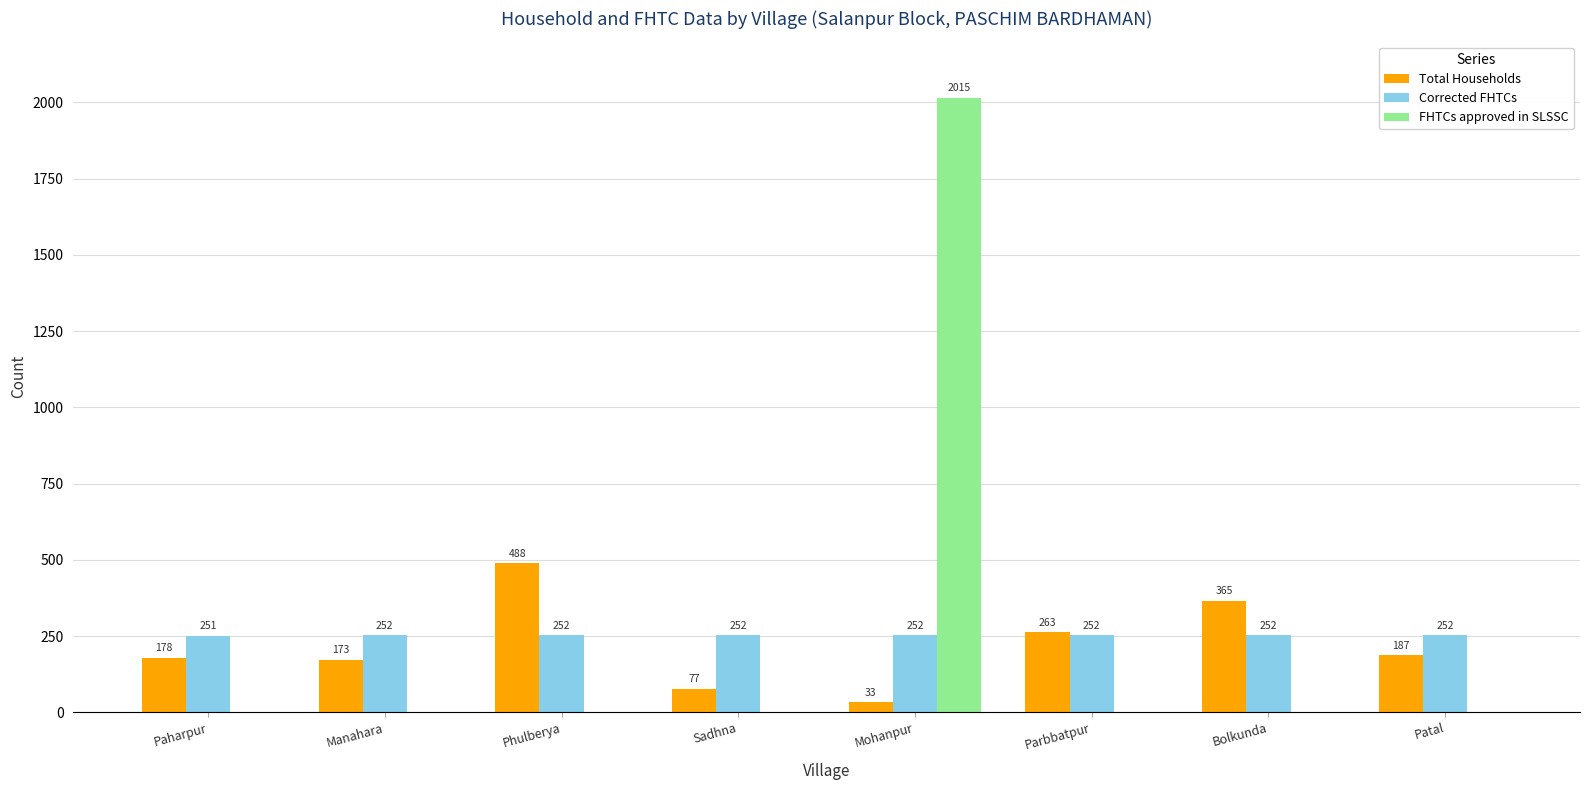

How many distinct data groups are displayed?

3